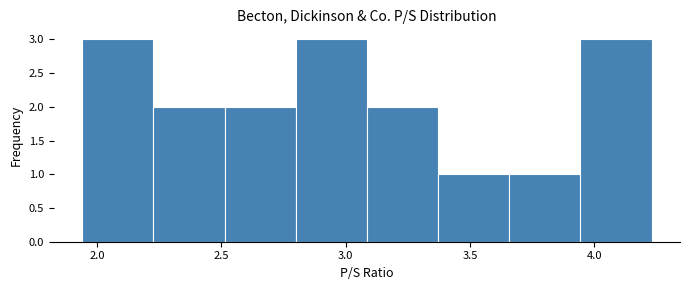

Reading left to right, transcribe this chart: for each bar, give the range it covers on the x-axis and its height. Neither the bar edges nor the heights are printed on the chart, so give them approximately, as read against the axes.

1.95 to 2.25: 3
2.25 to 2.50: 2
2.50 to 2.80: 2
2.80 to 3.10: 3
3.10 to 3.35: 2
3.35 to 3.65: 1
3.65 to 3.95: 1
3.95 to 4.25: 3